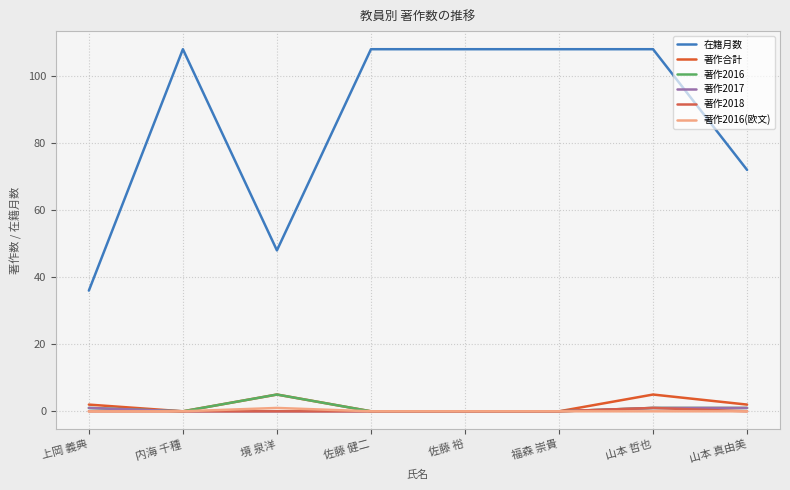

True or false: 著作2018 and 著作2016 cross at least once.

False